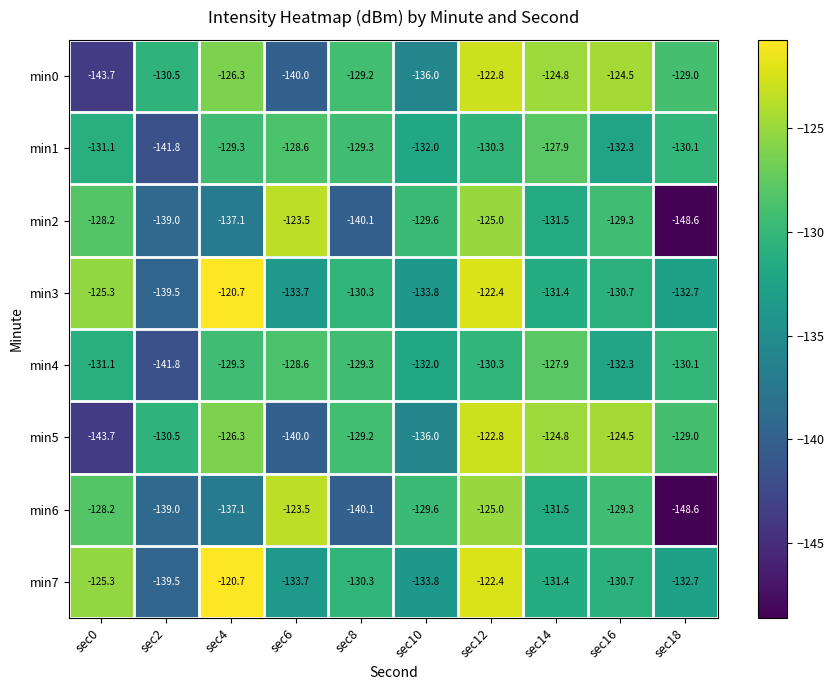

Is it true that min7 equals -122.4 at sec12?

True